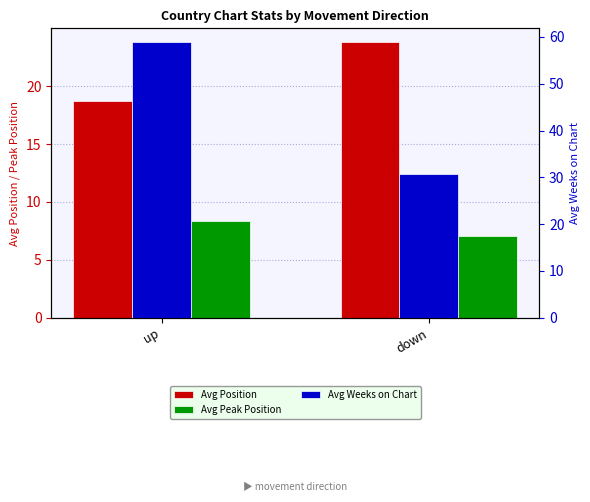

What is the sum of all Avg Peak Position values?

15.5